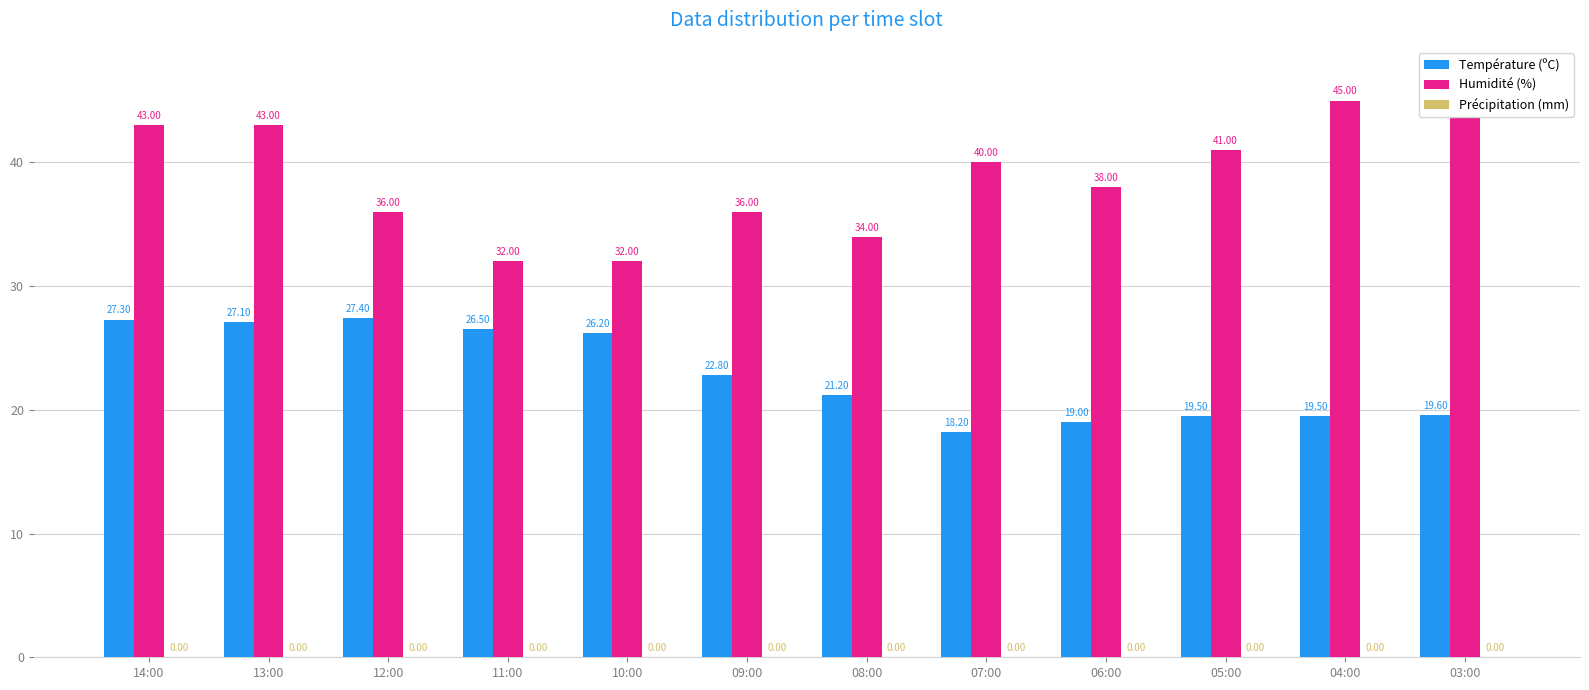

Reading left to right, what are all the values shown in this chart?

Température (ºC): 14:00=27.3	13:00=27.1	12:00=27.4	11:00=26.5	10:00=26.2	09:00=22.8	08:00=21.2	07:00=18.2	06:00=19.0	05:00=19.5	04:00=19.5	03:00=19.6
Humidité (%): 14:00=43.0	13:00=43.0	12:00=36.0	11:00=32.0	10:00=32.0	09:00=36.0	08:00=34.0	07:00=40.0	06:00=38.0	05:00=41.0	04:00=45.0	03:00=47.0
Précipitation (mm): 14:00=0.0	13:00=0.0	12:00=0.0	11:00=0.0	10:00=0.0	09:00=0.0	08:00=0.0	07:00=0.0	06:00=0.0	05:00=0.0	04:00=0.0	03:00=0.0